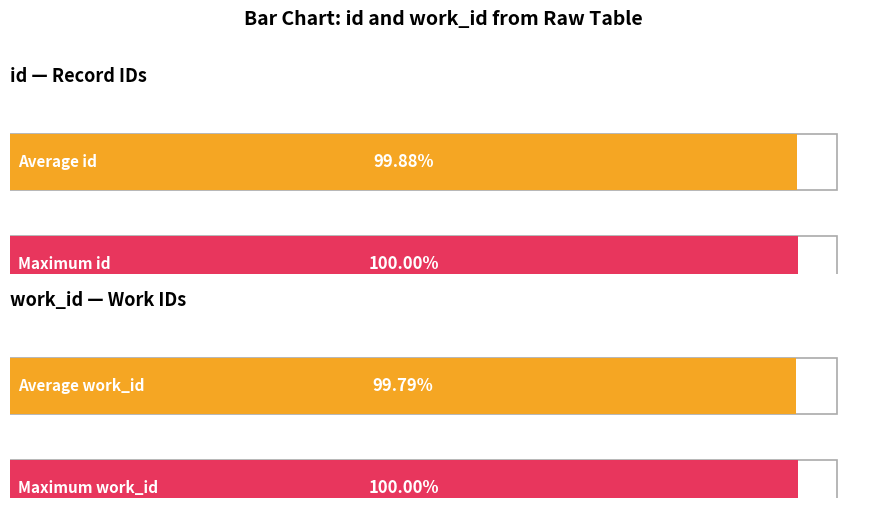

How many bars are there in each group?

2